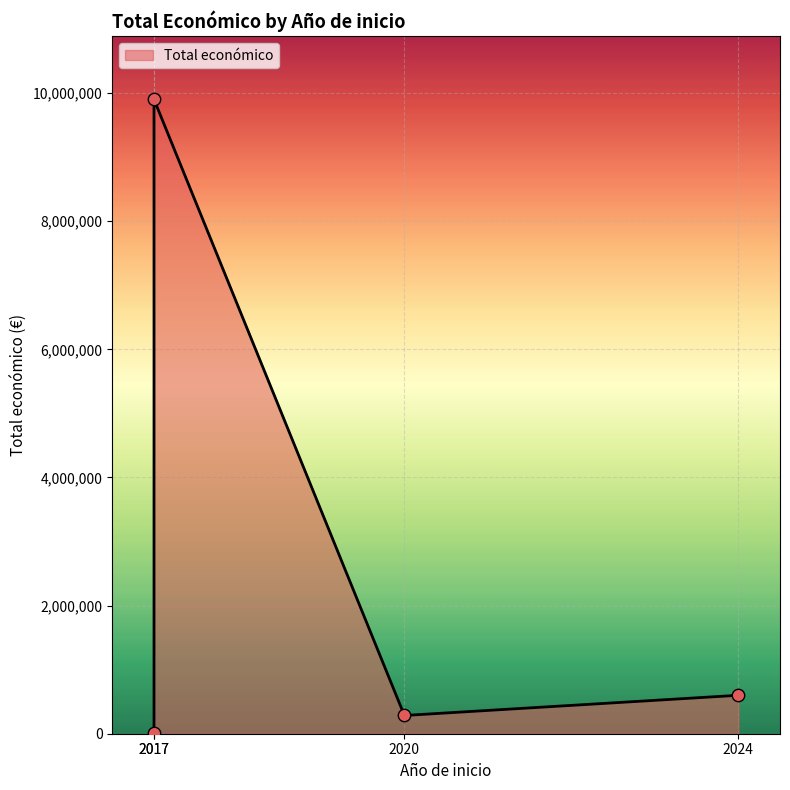

What is the change in value from 2017 to 2020?

+274756